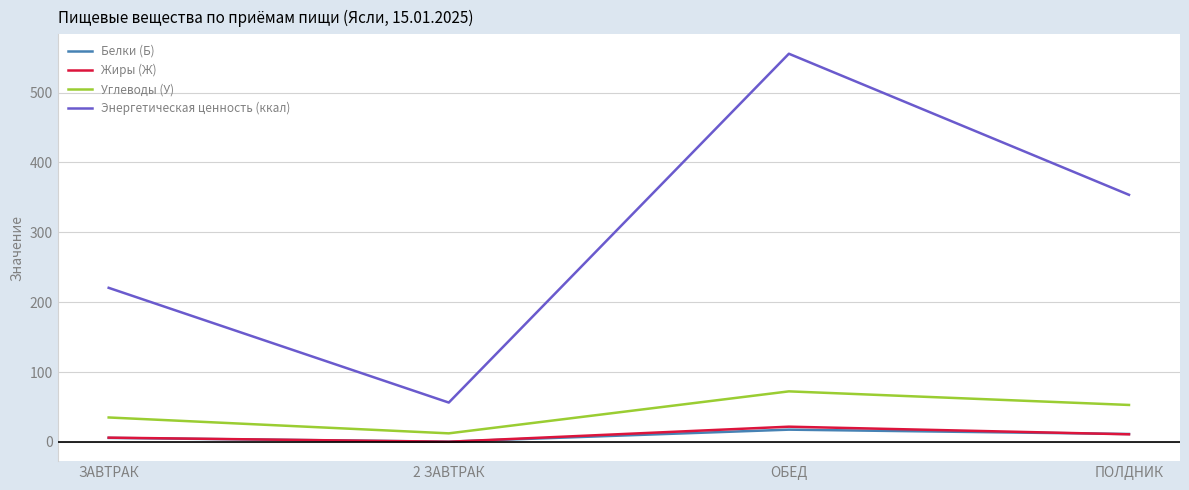

What is the difference between the maximum and second lowest values in the Жиры (Ж) series?

15.7